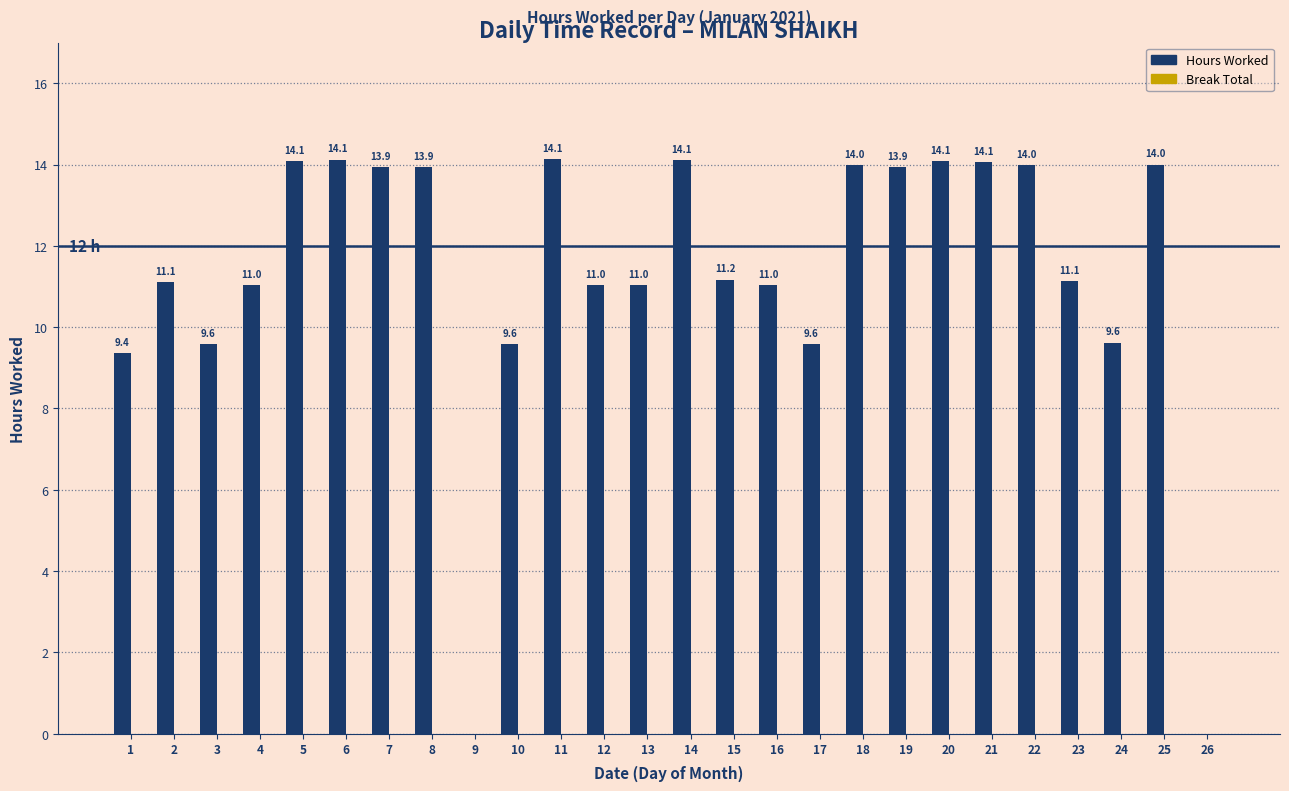

The value at 15 is 2.6. True or false?

False